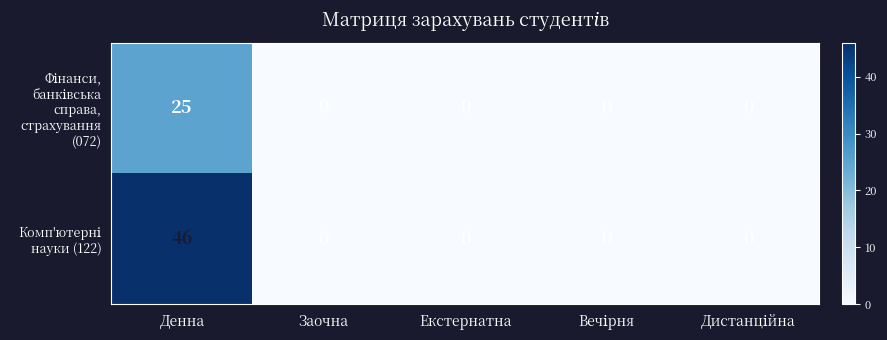

What is the spread (max minus min) of values at Денна?

21